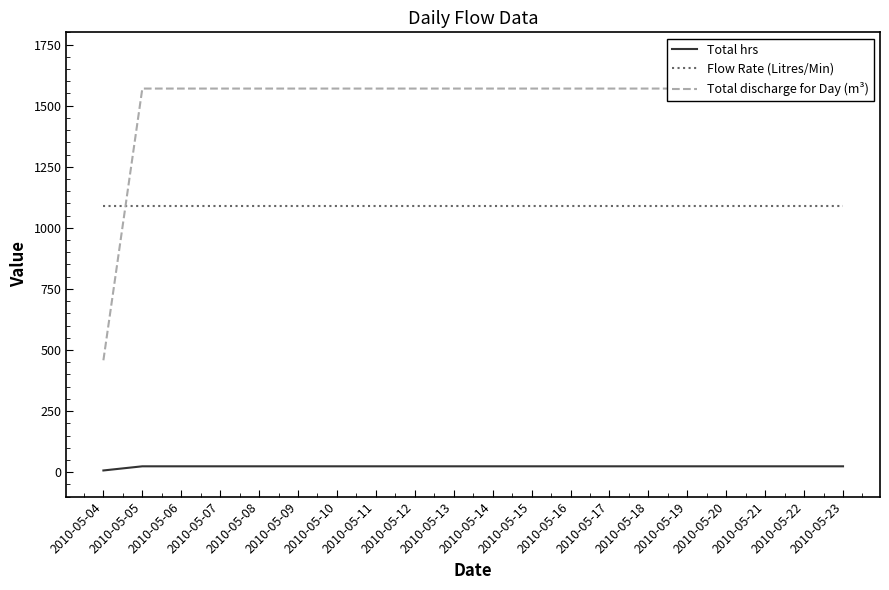

Rank the categories by Flow Rate (Litres/Min) value from highest to lowest.

2010-05-04, 2010-05-05, 2010-05-06, 2010-05-07, 2010-05-08, 2010-05-09, 2010-05-10, 2010-05-11, 2010-05-12, 2010-05-13, 2010-05-14, 2010-05-15, 2010-05-16, 2010-05-17, 2010-05-18, 2010-05-19, 2010-05-20, 2010-05-21, 2010-05-22, 2010-05-23